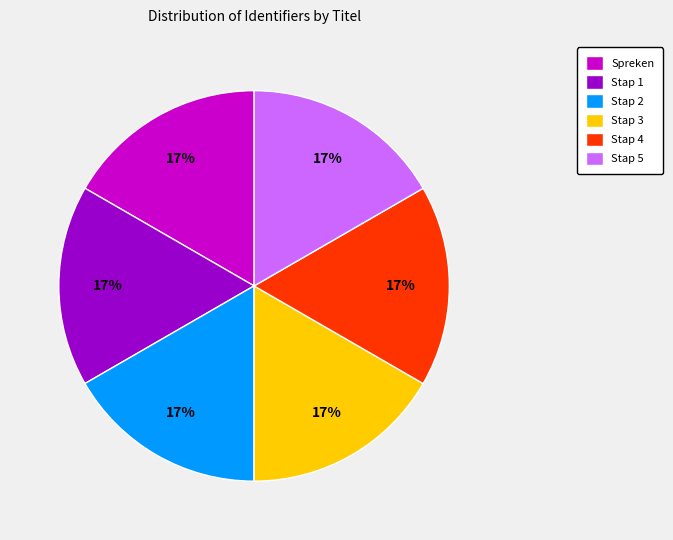

Is Stap 1 the majority of the pie?

No